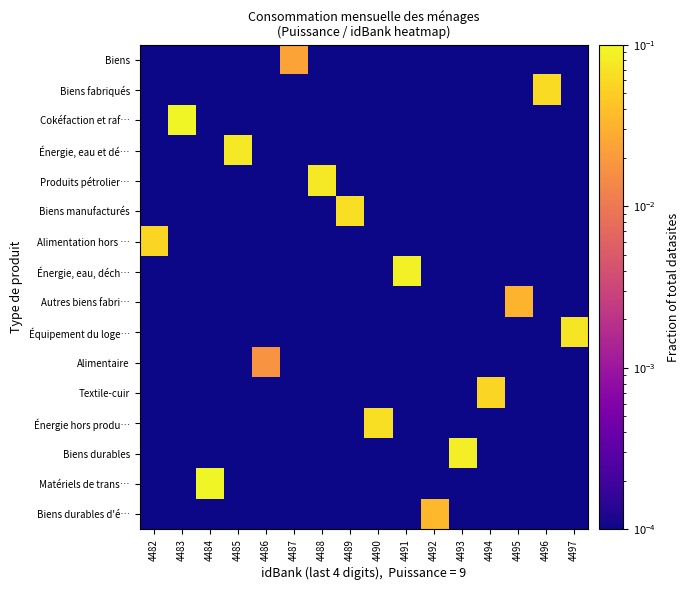

At which category is the sum across all series the highest?

4484